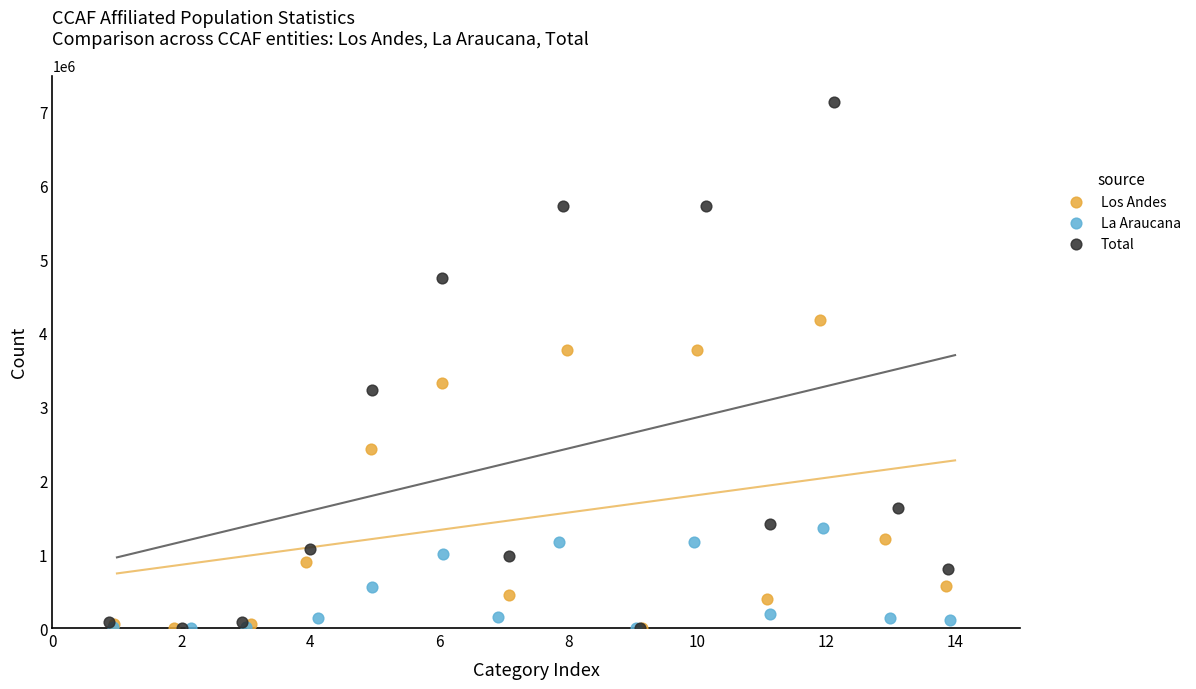

What are all the series names shown in the legend?

Los Andes, La Araucana, Total